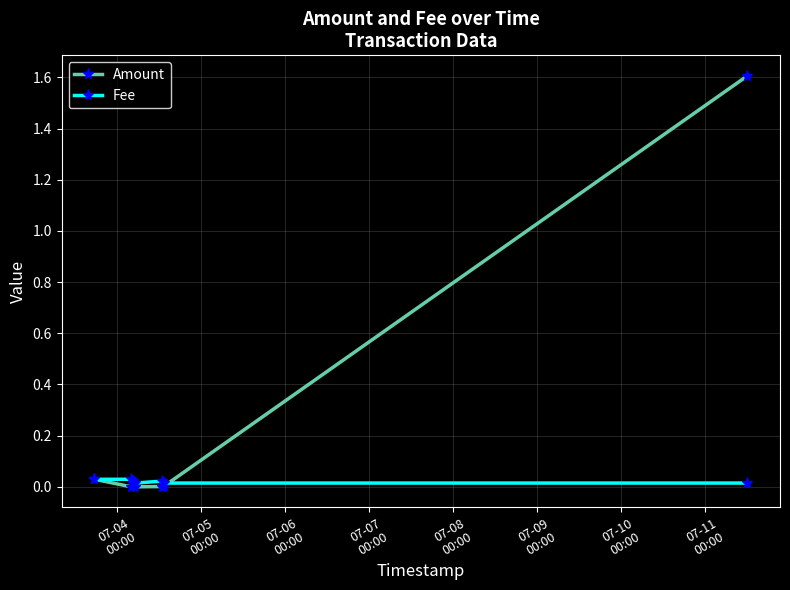

Which series has the largest range (max minus min)?

Amount